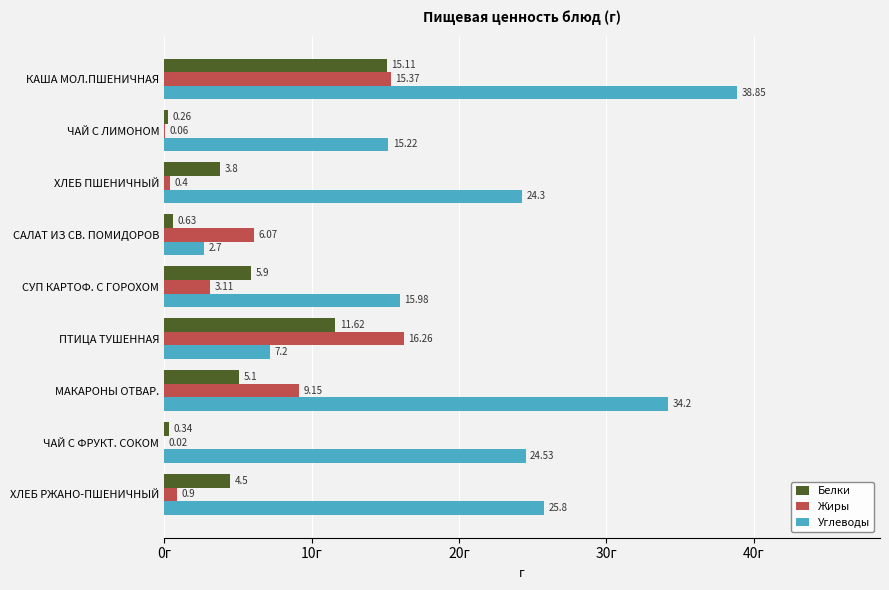

At which label is Углеводы closest to 20?

СУП КАРТОФ. С ГОРОХОМ